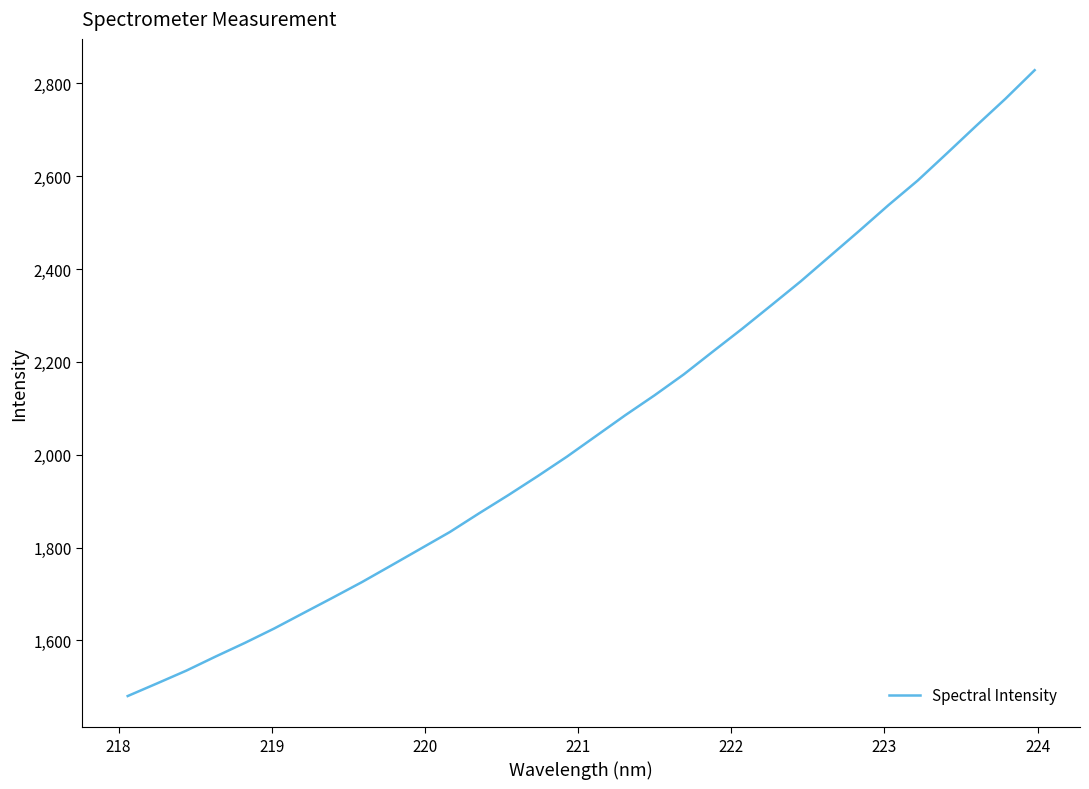

What is the greatest value displayed?

2828.4